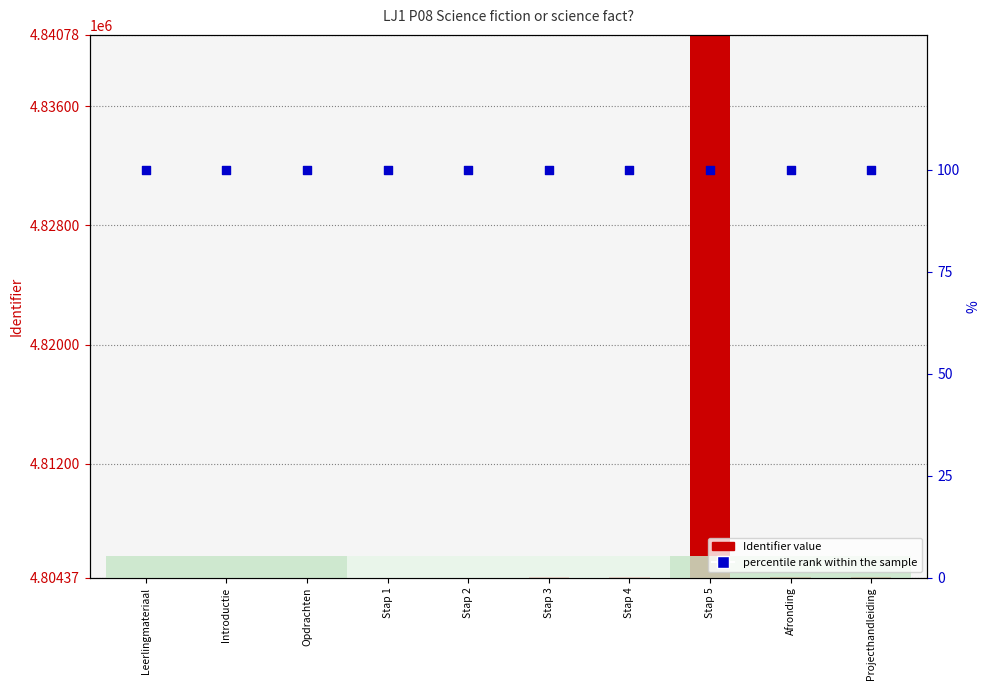

Which series contains the highest Y value?

Identifier